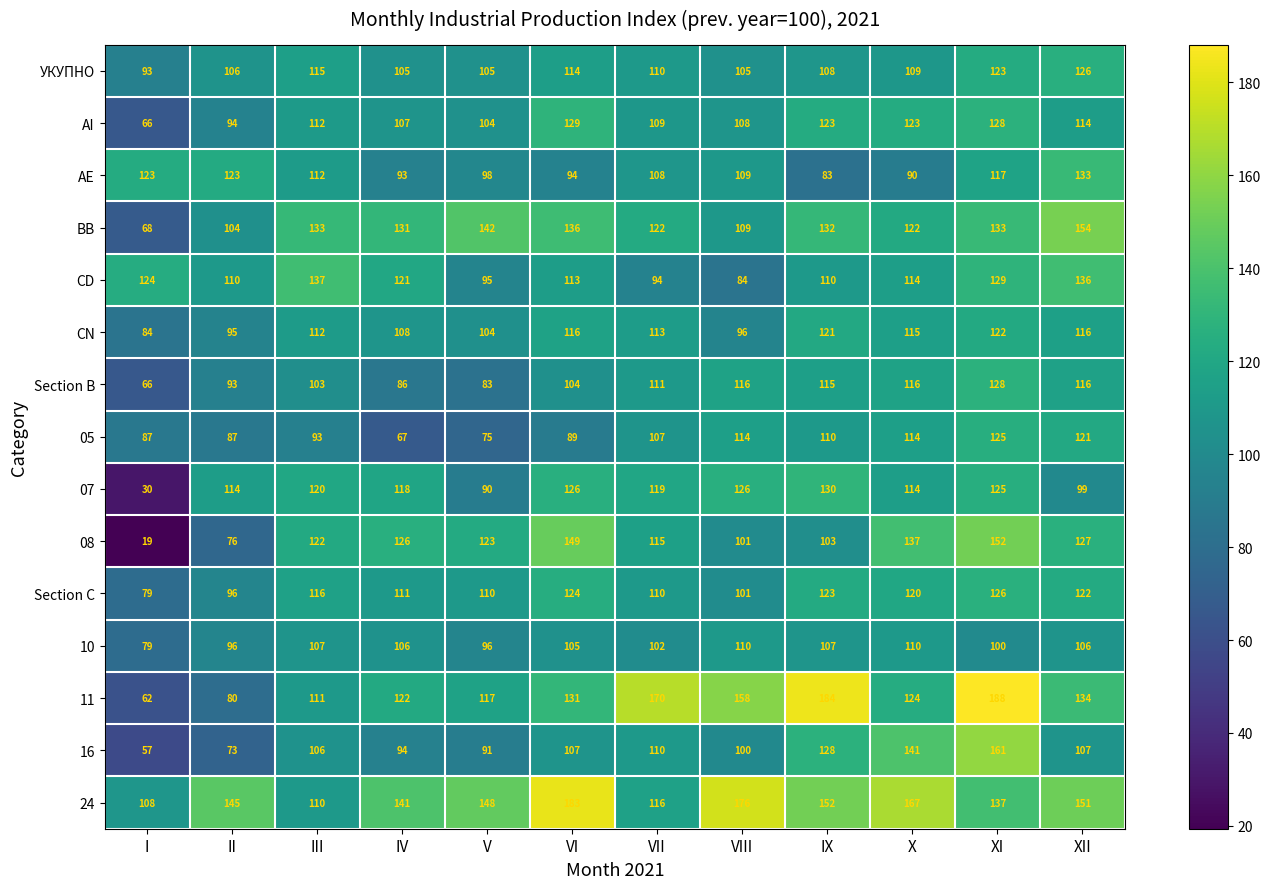

What is the sum of all AI values?

1317